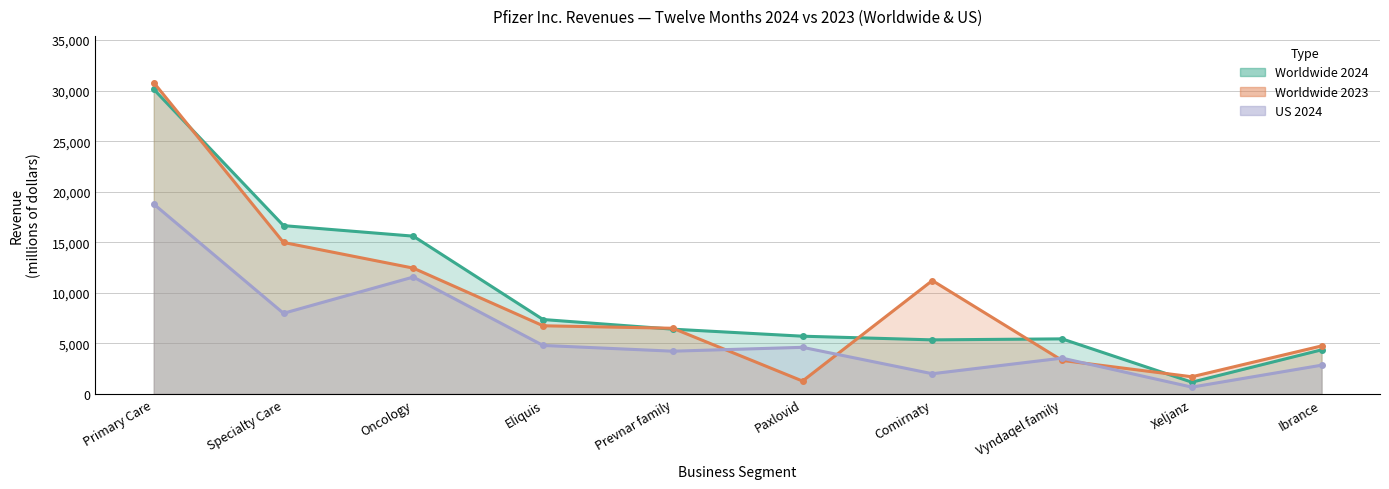

What value does the Worldwide 2023 series have at Specialty Care?

14988